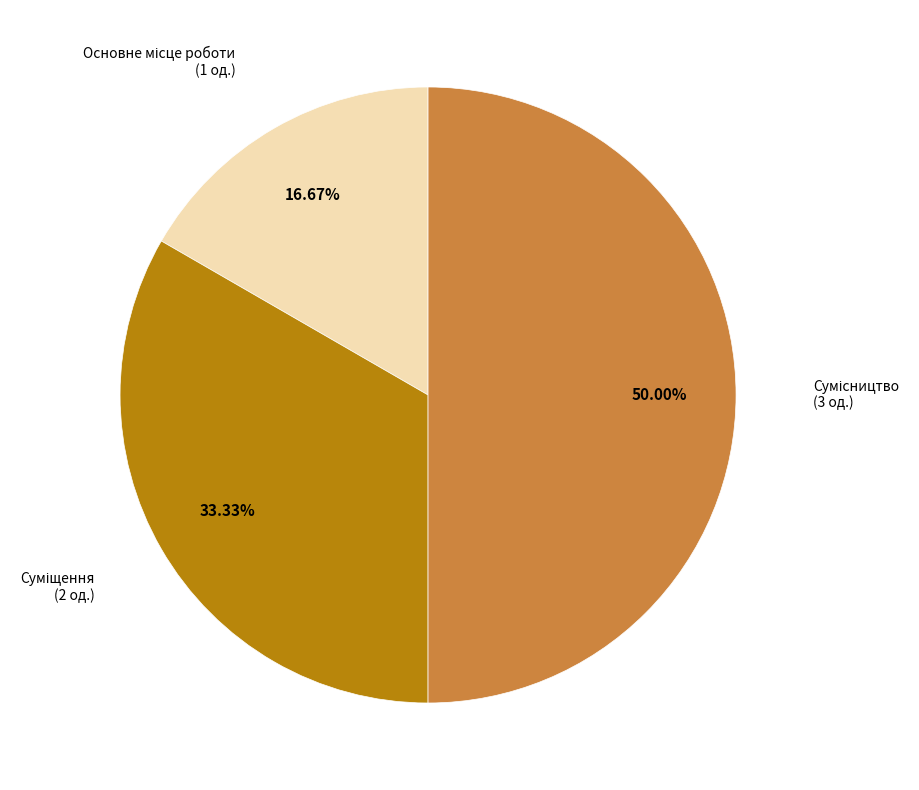

Count the number of slices in the pie.

3